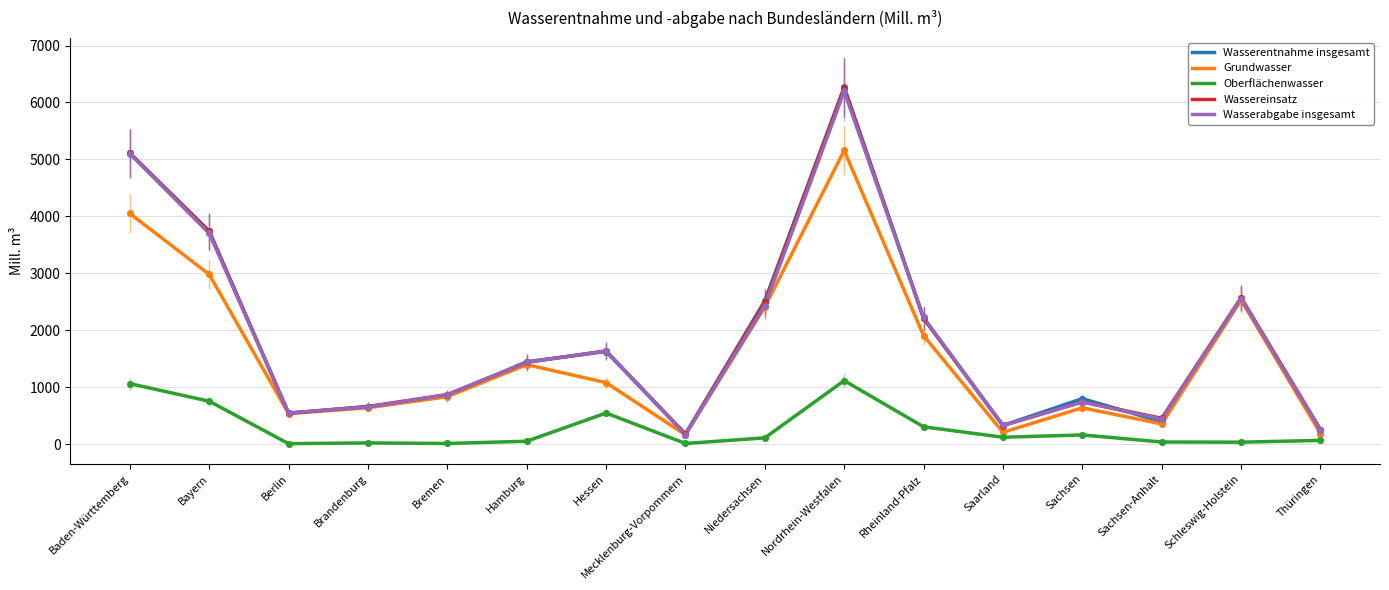

At which category is the sum across all series the highest?

Nordrhein-Westfalen